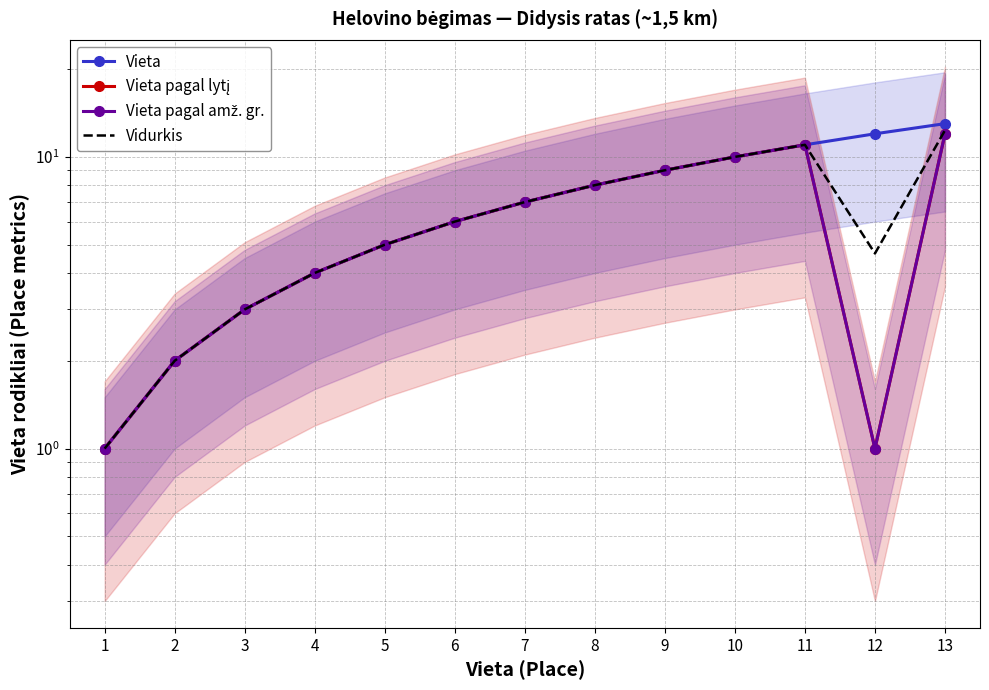

What is the total value across all series at 10?

40.0